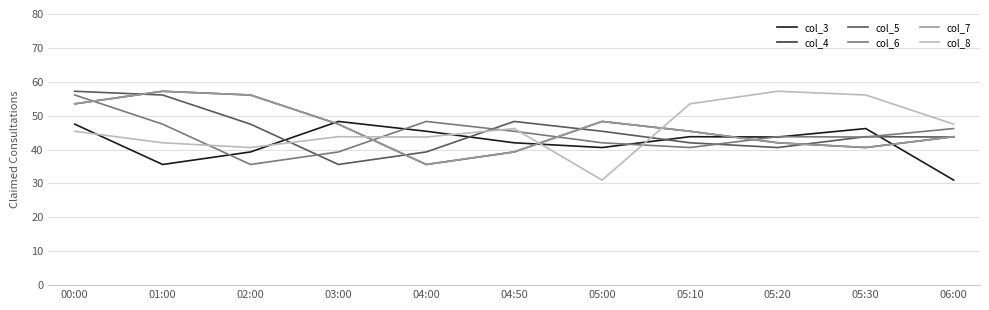

What is the difference between the highest and lowest values at 01:00?

21.6